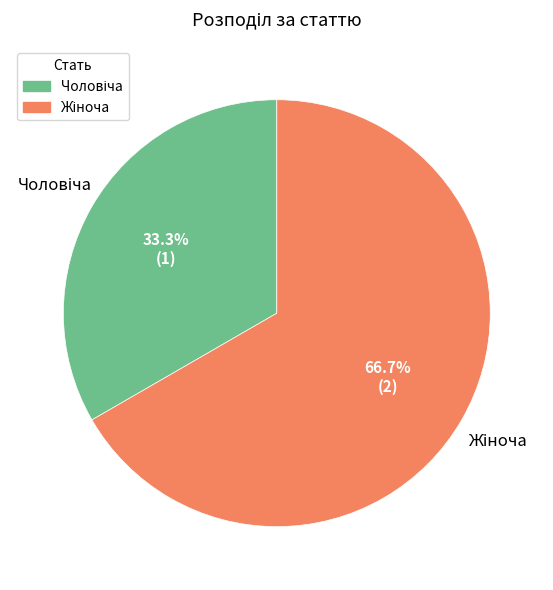

Is there any slice that represents more than half of the pie?

Yes